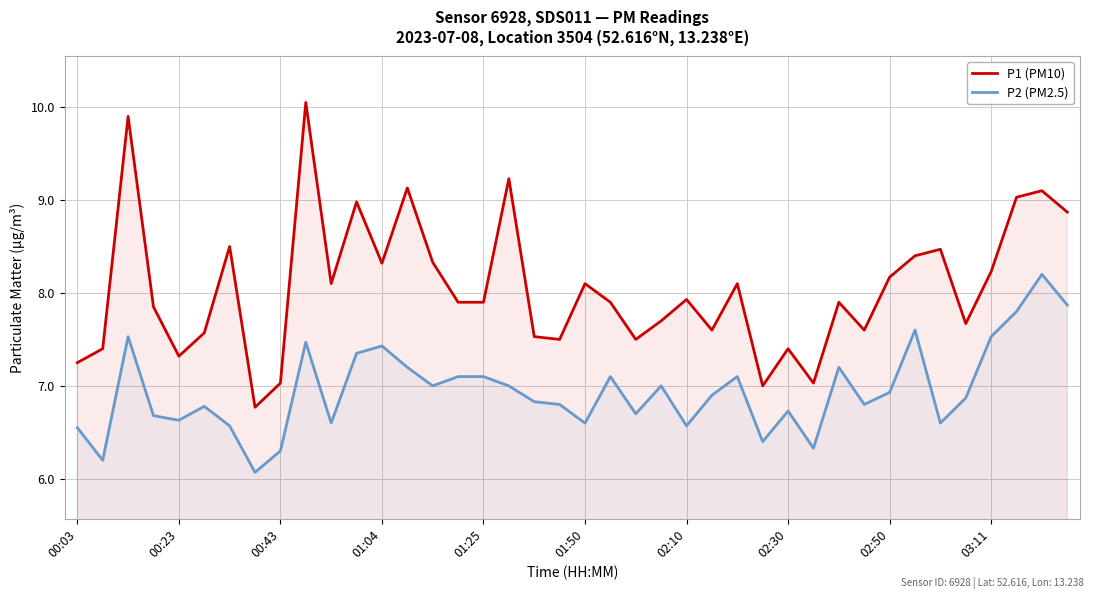

List the series in order of their overall mean, lowest first.

P2 (PM2.5), P1 (PM10)